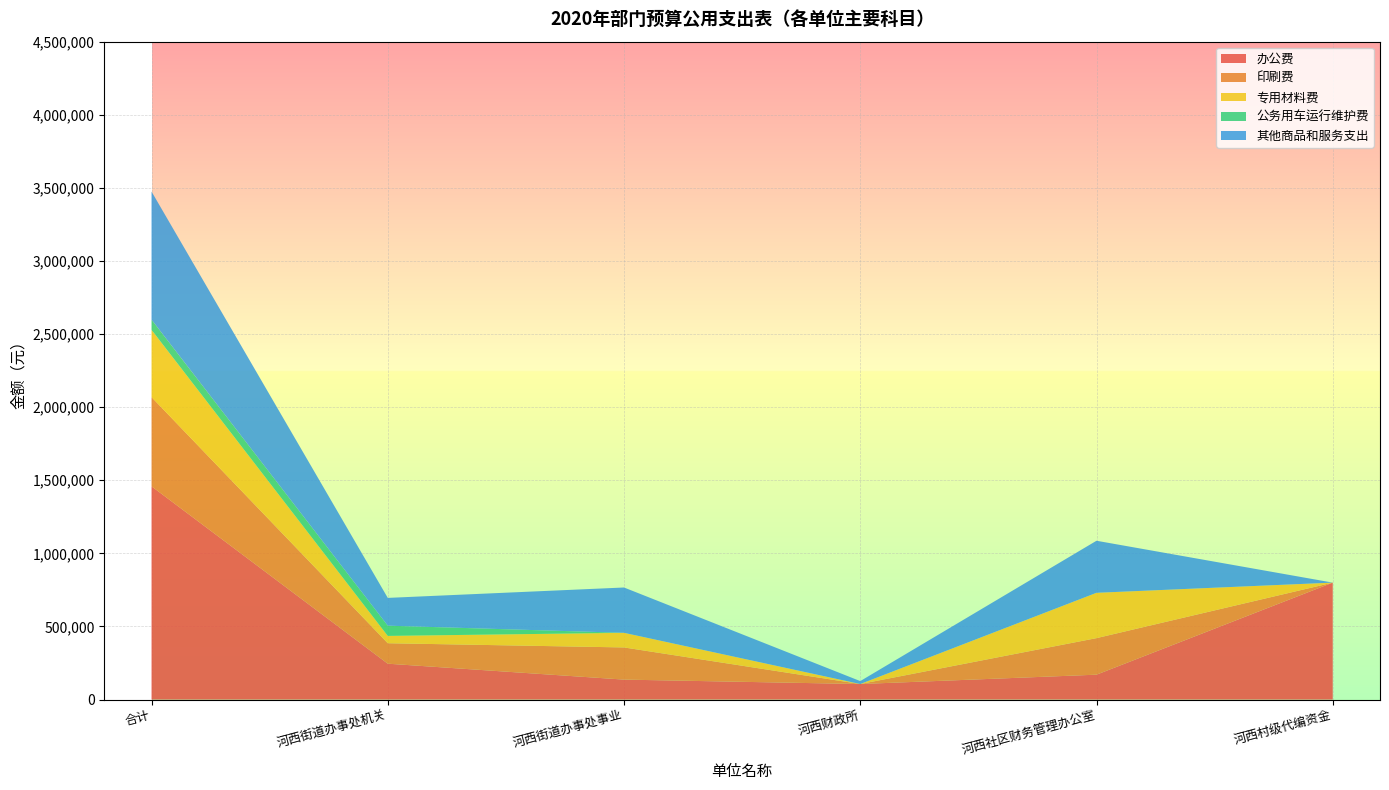

The value of 办公费 at 河西街道办事处事业 is 136624. True or false?

True